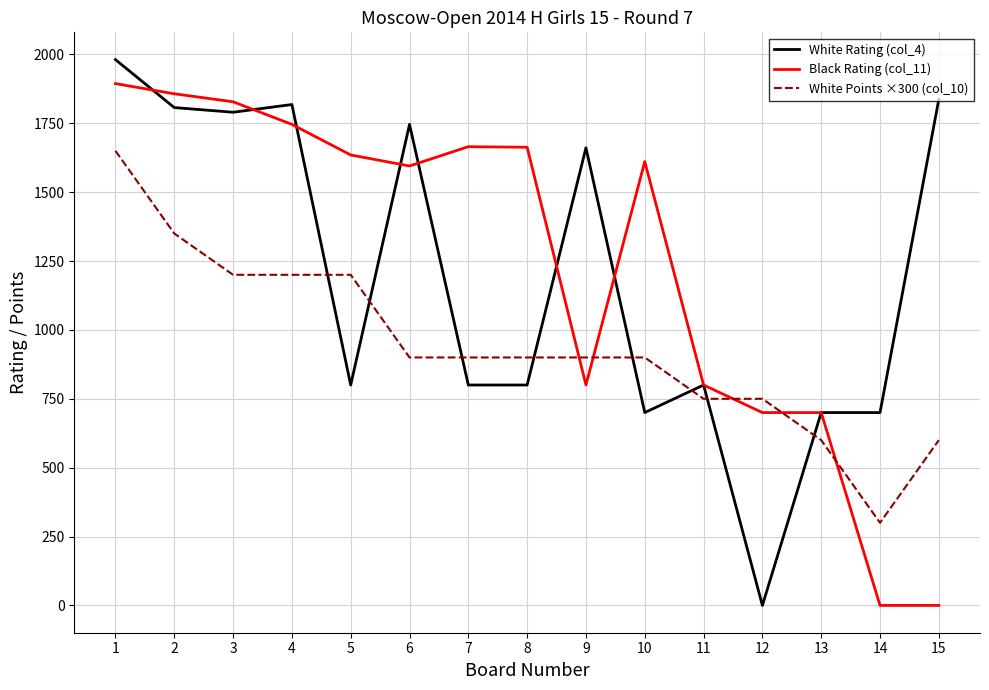

What is the maximum value shown in the chart?

1981